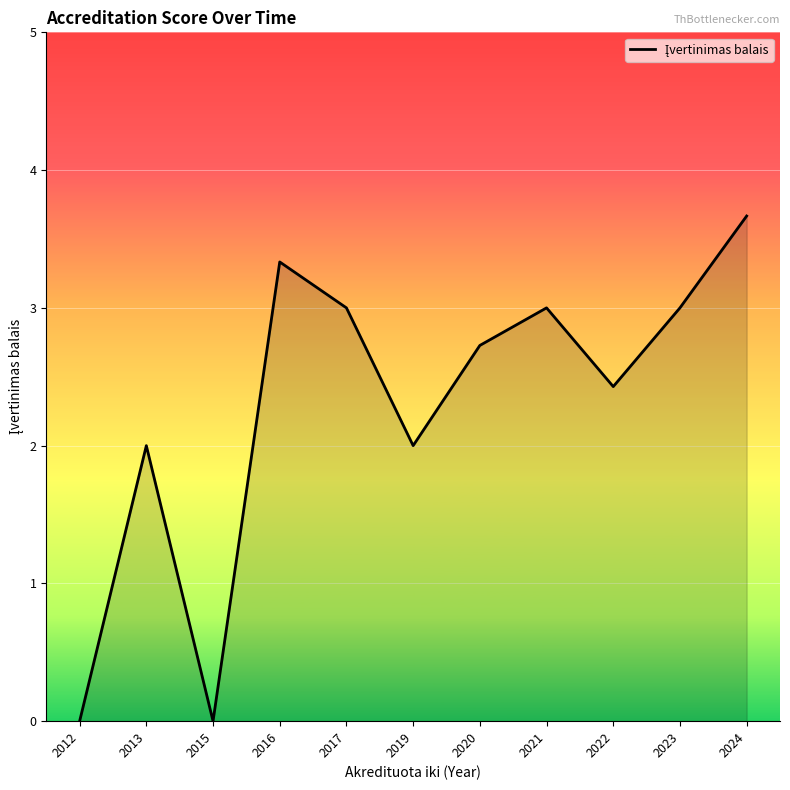

Approximately how many times larger is the value at 2016 compared to 2019?

1.7